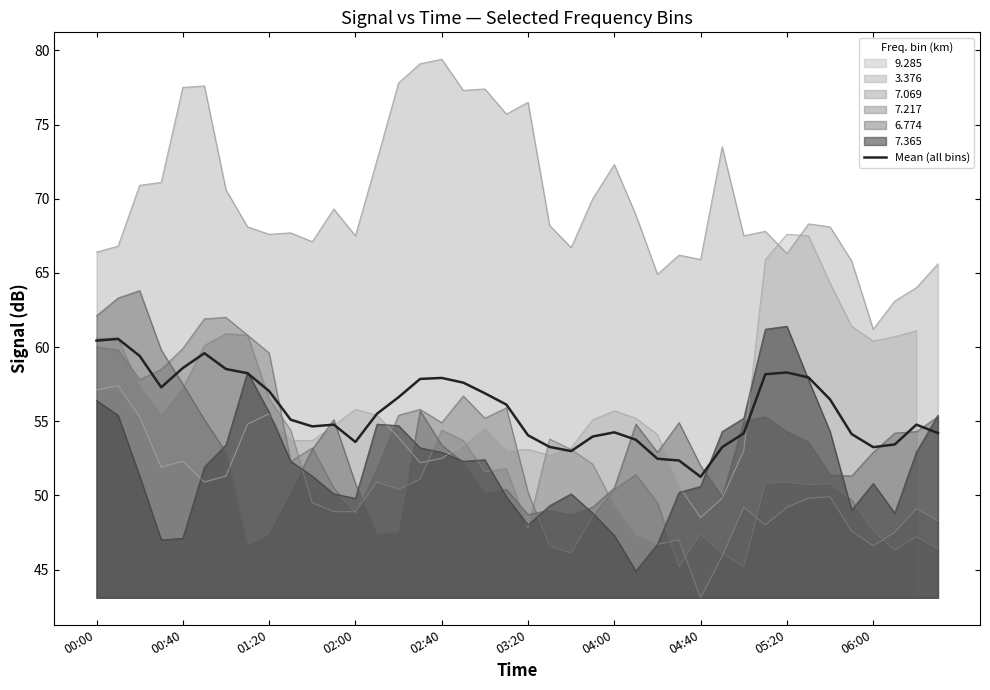

Read the 6.774 value at 00:40.

57.5